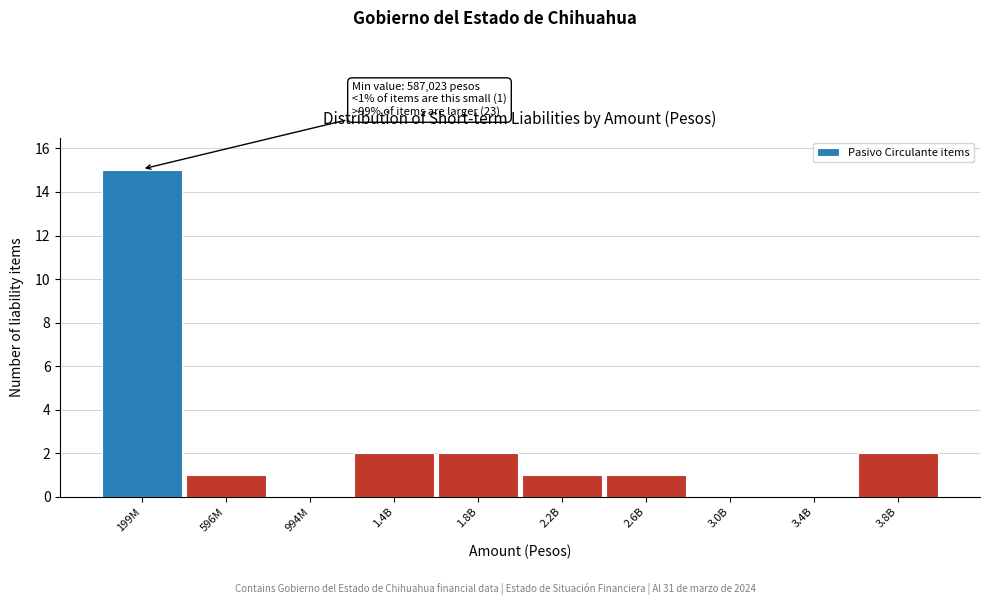

Reading right to left, transcribe all the data shown in this chart.

3.8B=2	3.4B=0	3.0B=0	2.6B=1	2.2B=1	1.8B=2	1.4B=2	994M=0	596M=1	199M=15